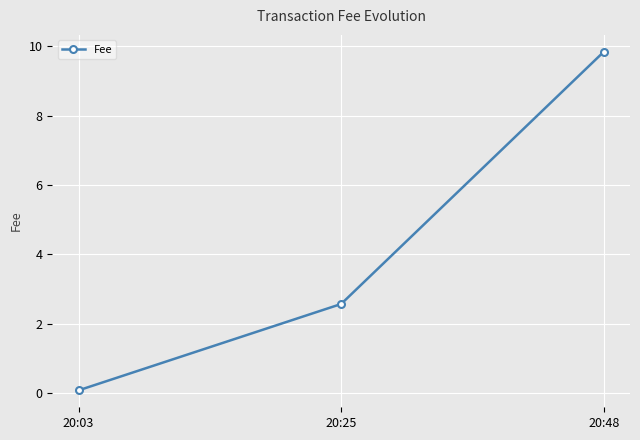

What is the sum of all values?

12.5